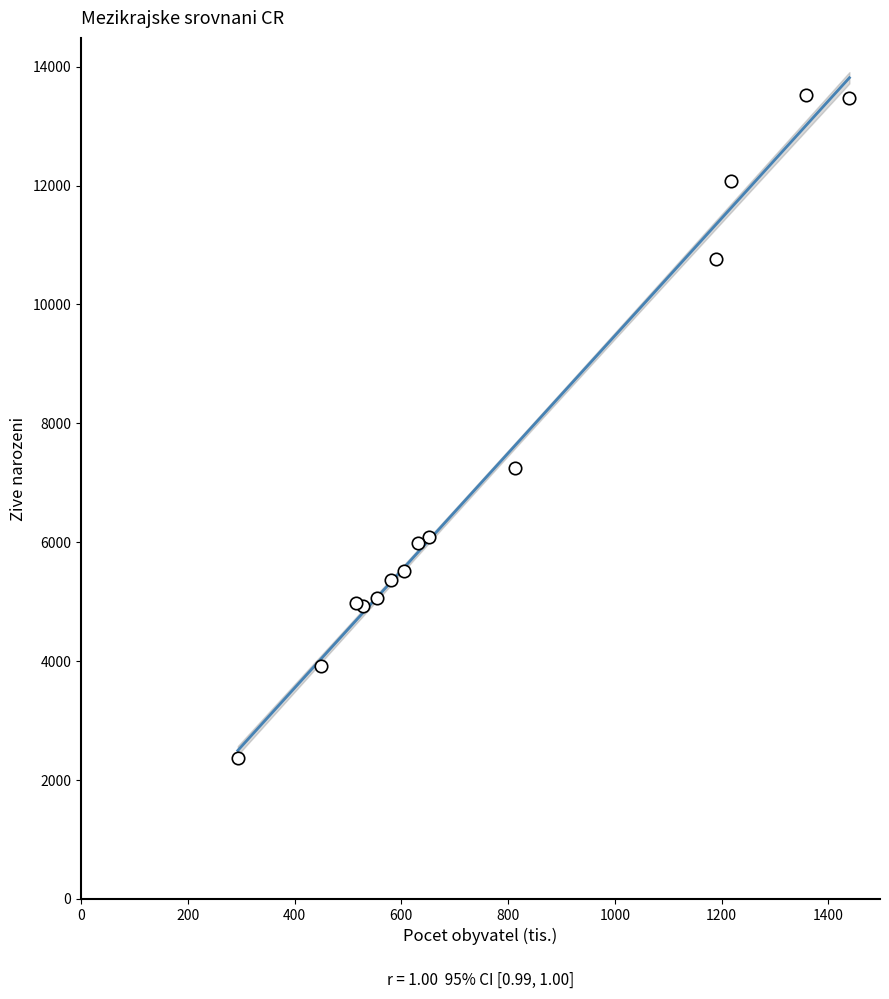

What Y value in the scatter plot is closest to 7949?

7257